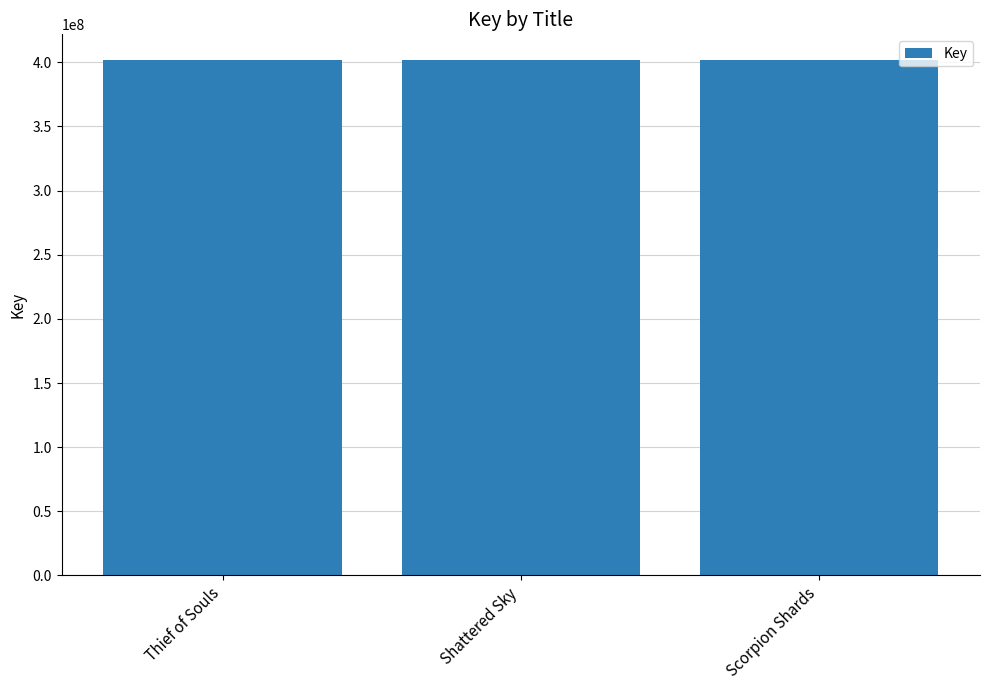

What is the maximum value shown in the chart?

401753706